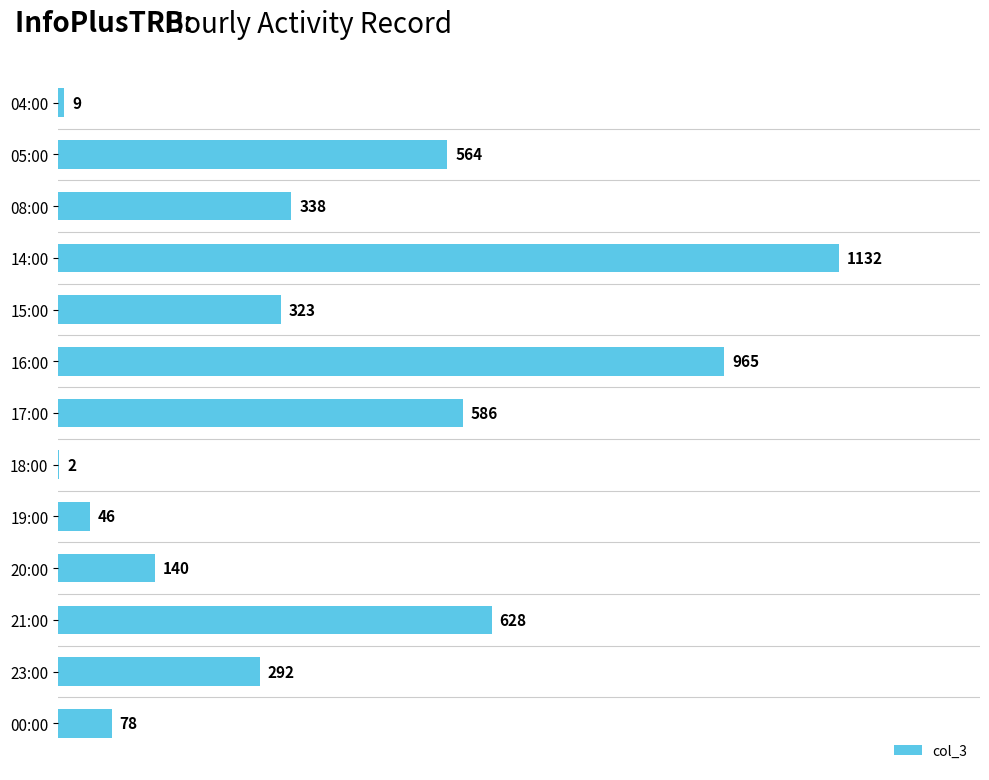

At which category does the chart reach its peak across all series?

14:00